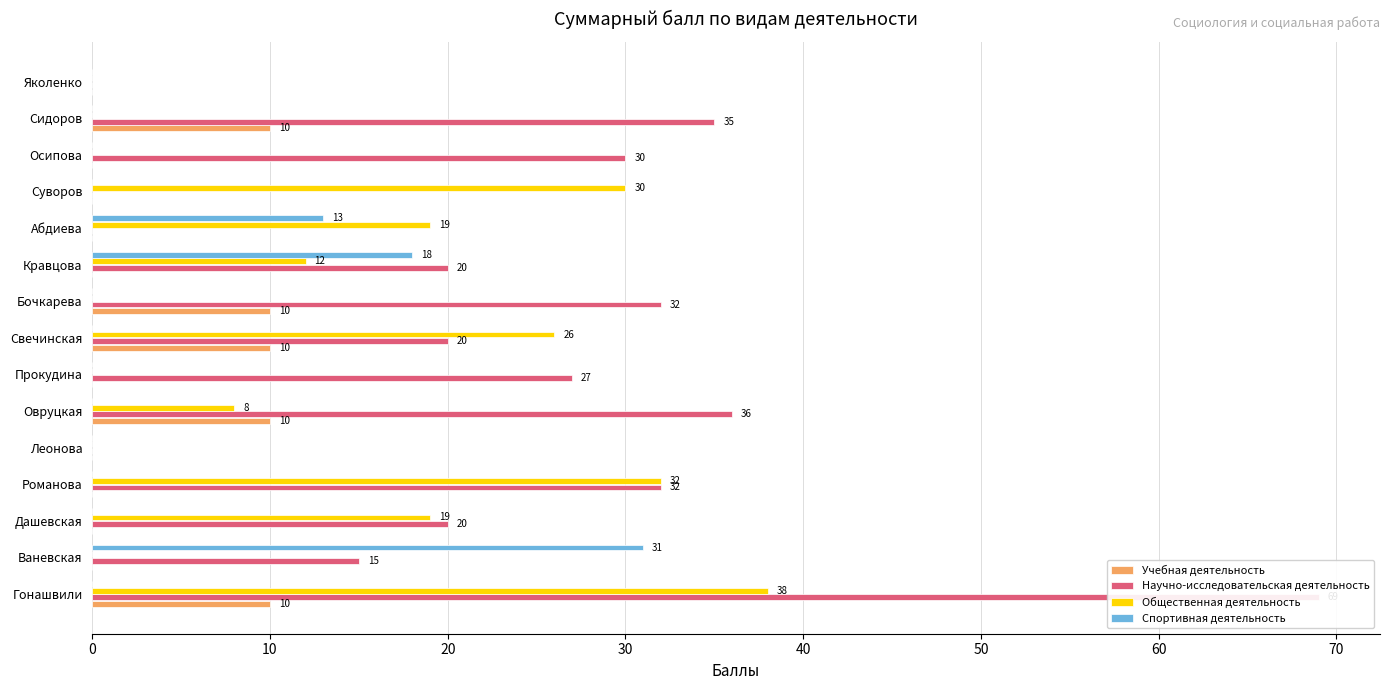

What are all the series names shown in the legend?

Учебная деятельность, Научно-исследовательская деятельность, Общественная деятельность, Спортивная деятельность